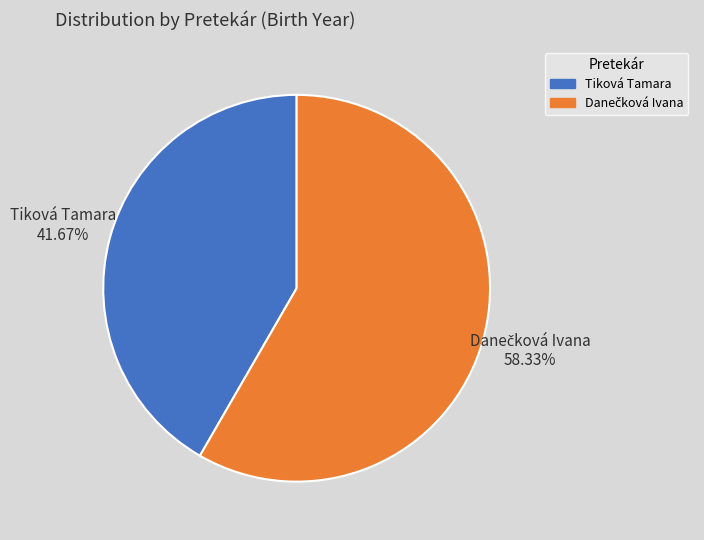

To the nearest percent, what percentage of the pie is Tiková Tamara?

42%